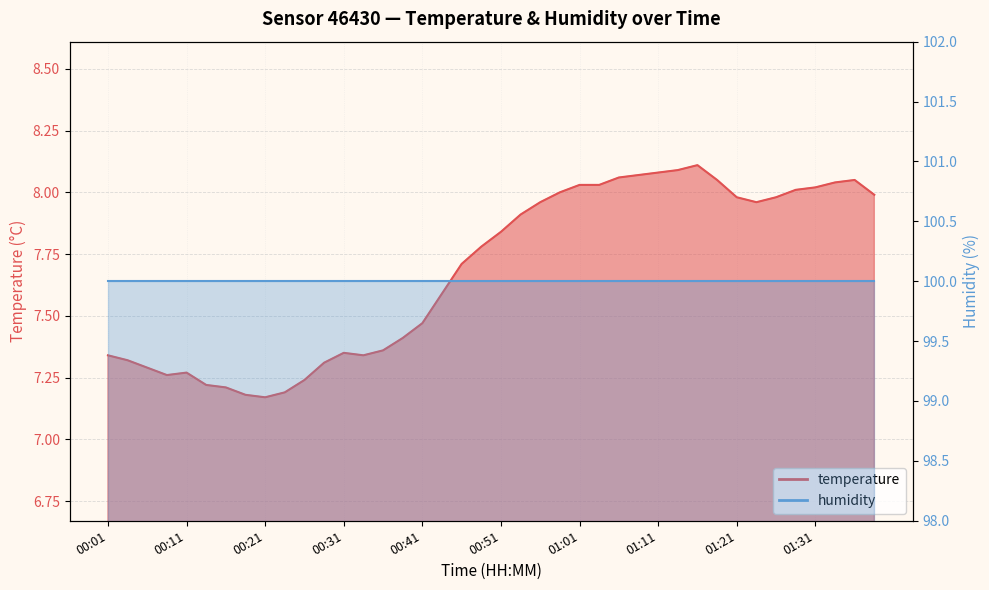

What is the value of the 11th point from the left?

7.2